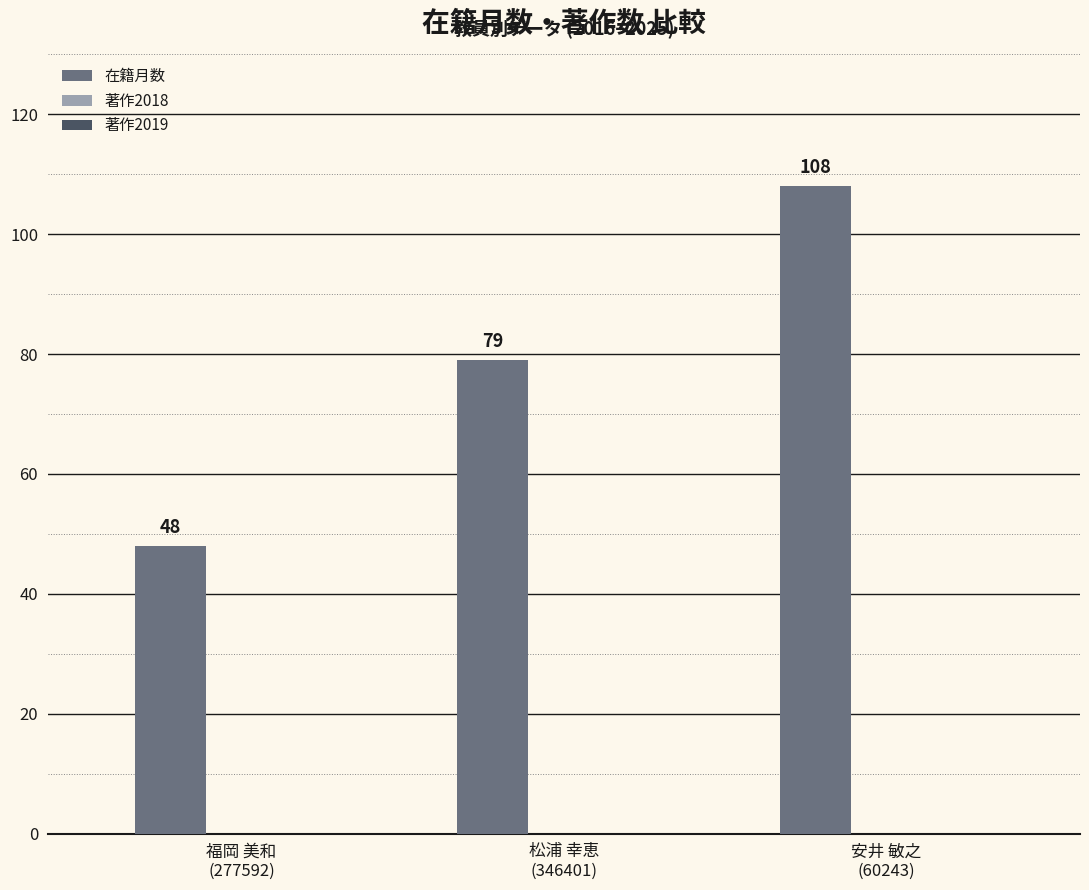

What position from the left is 安井 敏之
(60243)?

3